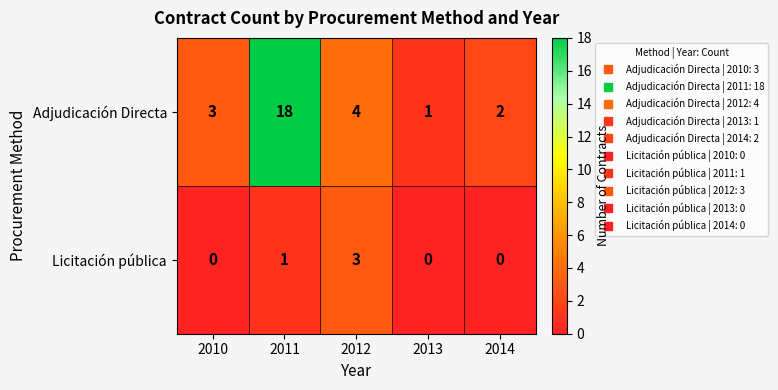

What is the sum of all Licitación pública values?

4